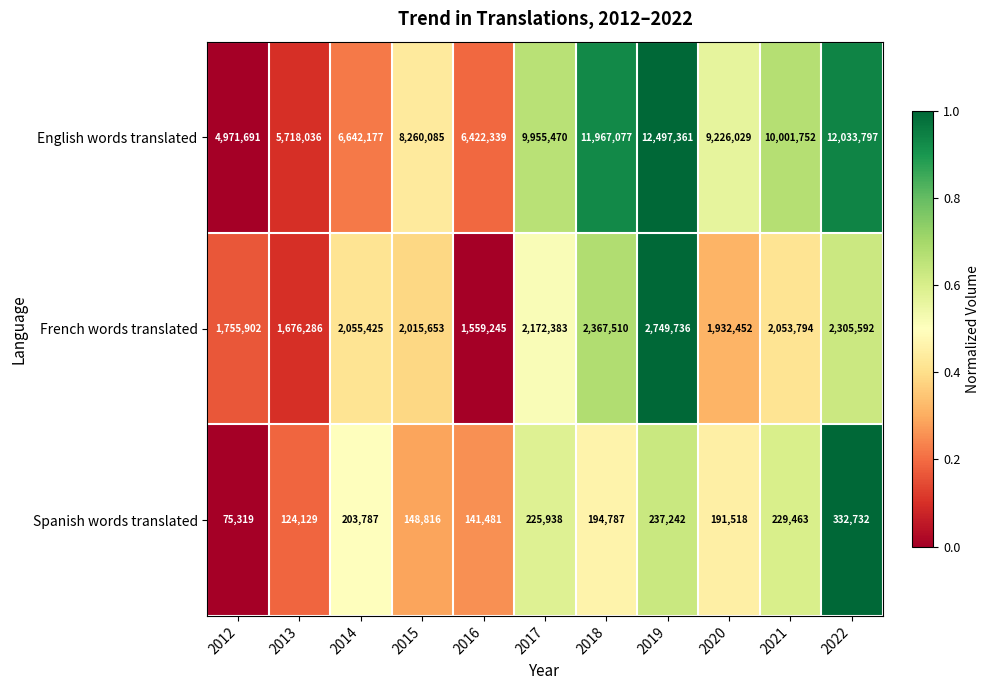

List the series in order of their peak value, highest first.

English words translated, French words translated, Spanish words translated